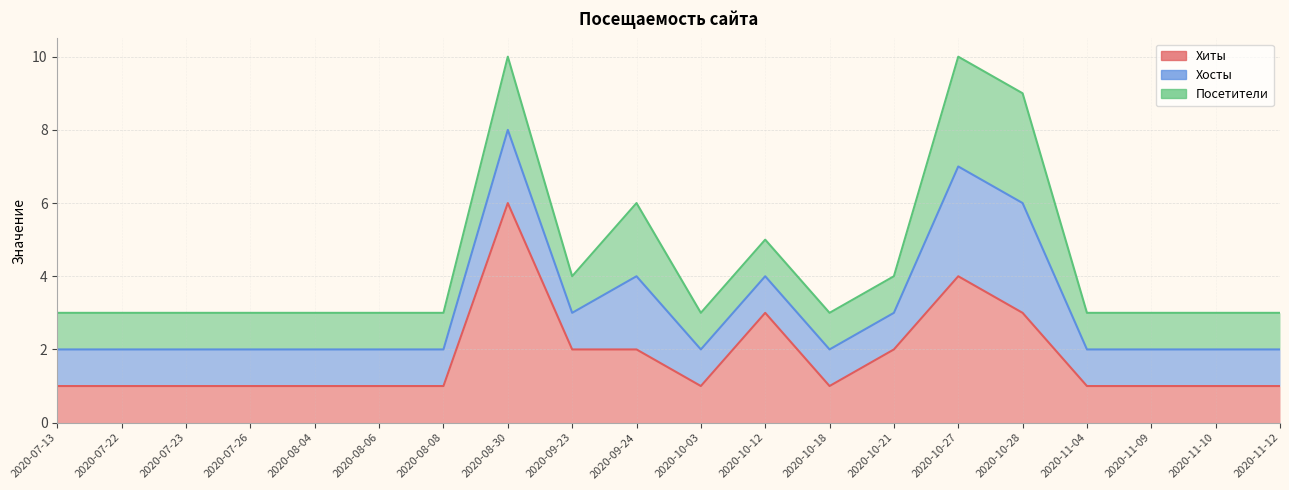

What is the value of the Хиты point at the 7th from the left?

1